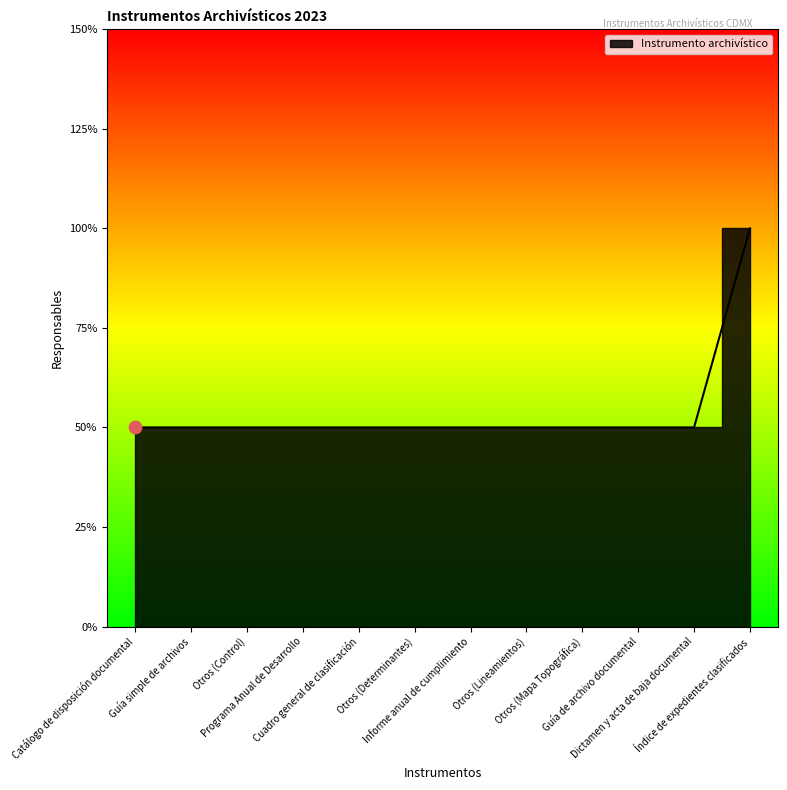

Approximately how many times larger is the value at Catálogo de disposición documental compared to Otros (Determinantes)?

1.0